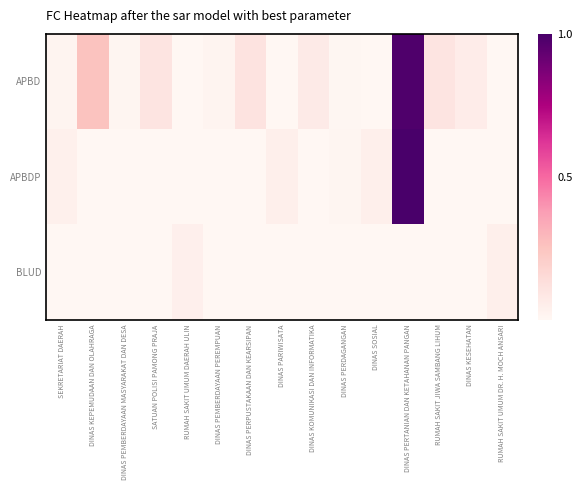

Count the number of categories in the chart.

15